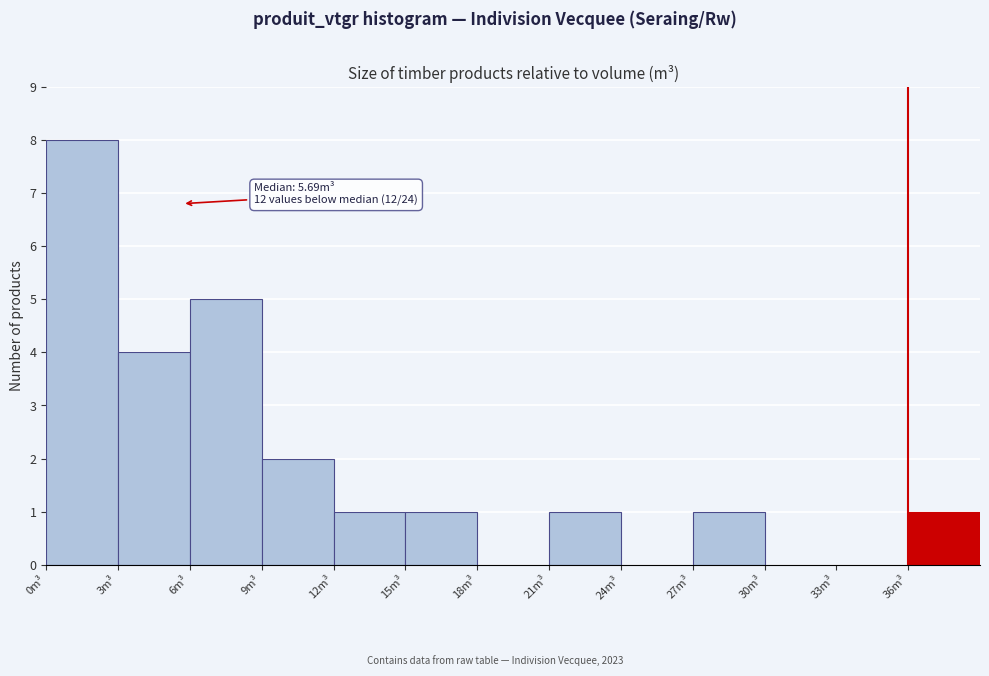

Over which range of the x-axis is the bar tallest?

0 to 3